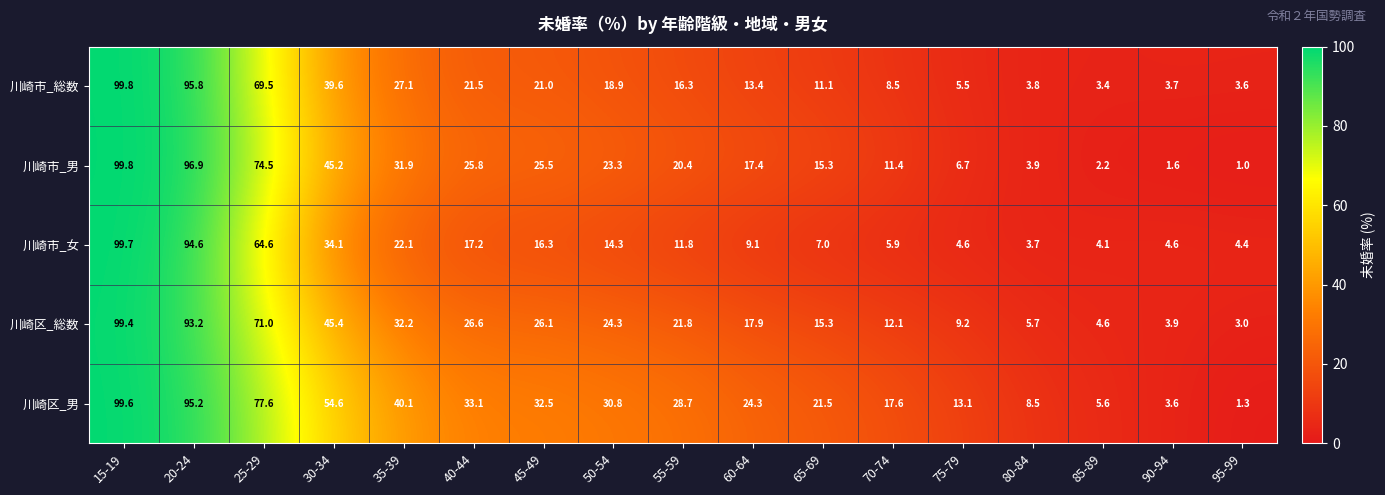

The value of 川崎区_総数 at 80-84 is 5.7. True or false?

True